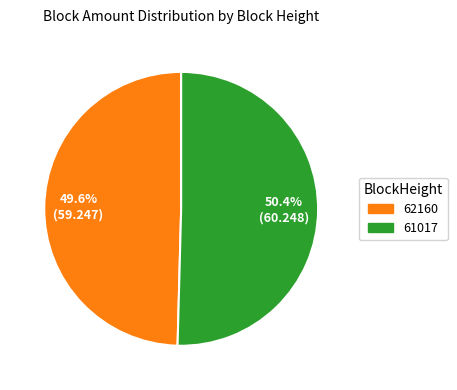

Is the sum of 61017 and 62160 greater than half?

Yes